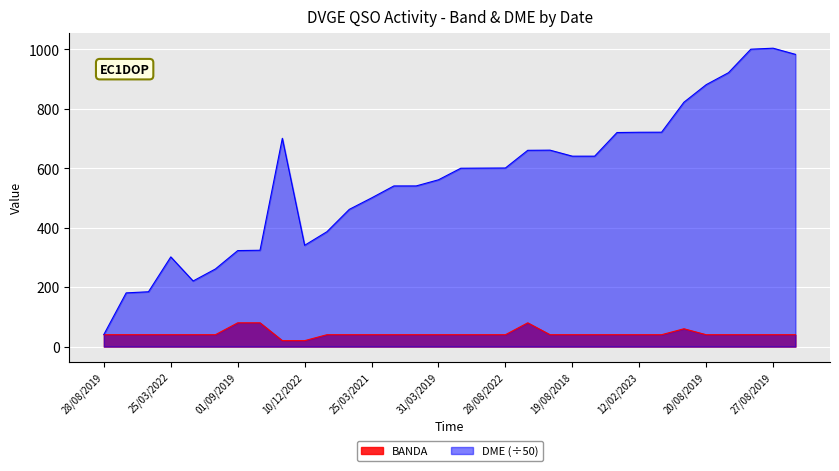

Which series has the largest range (max minus min)?

DME (÷50)